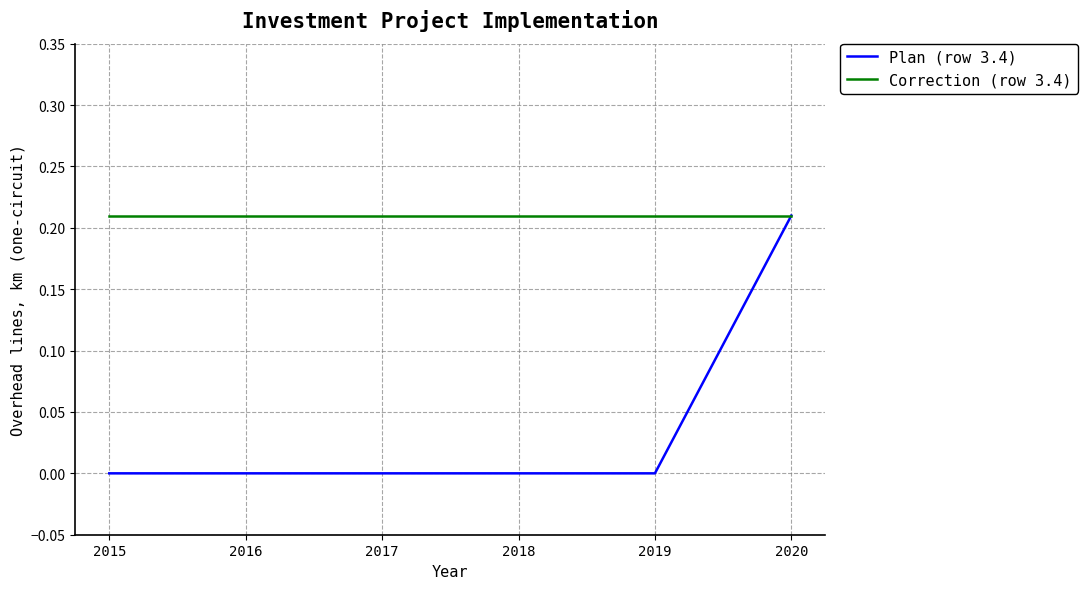

What are all the series names shown in the legend?

Plan (row 3.4), Correction (row 3.4)